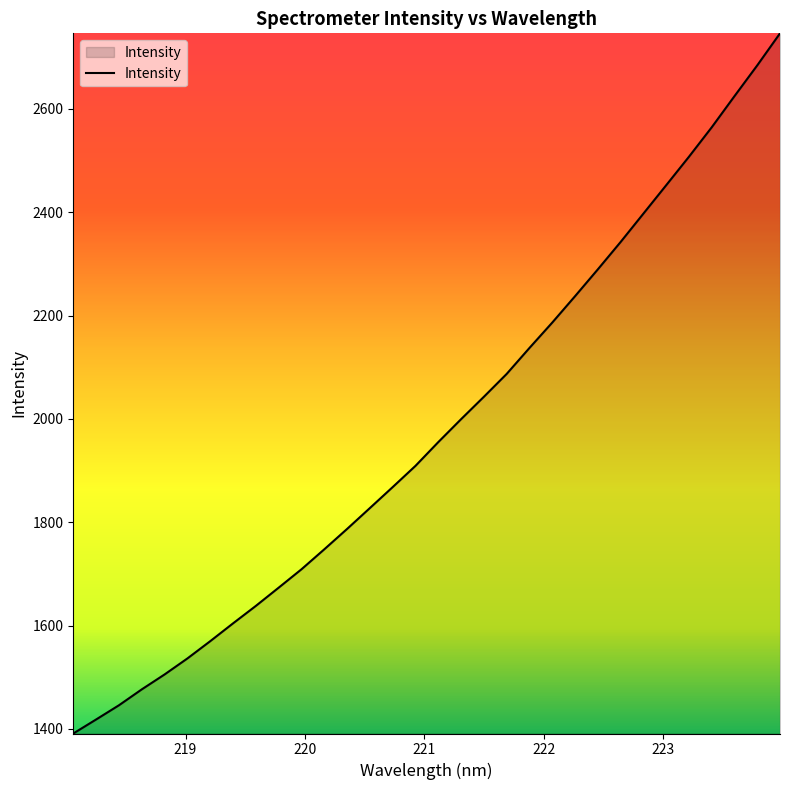

What is the smallest value displayed?

1391.2